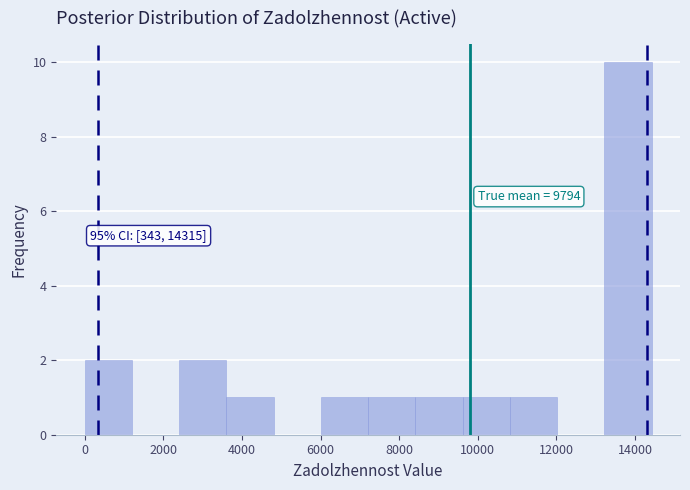

Over which range of the x-axis is the bar tallest?

13200 to 14400